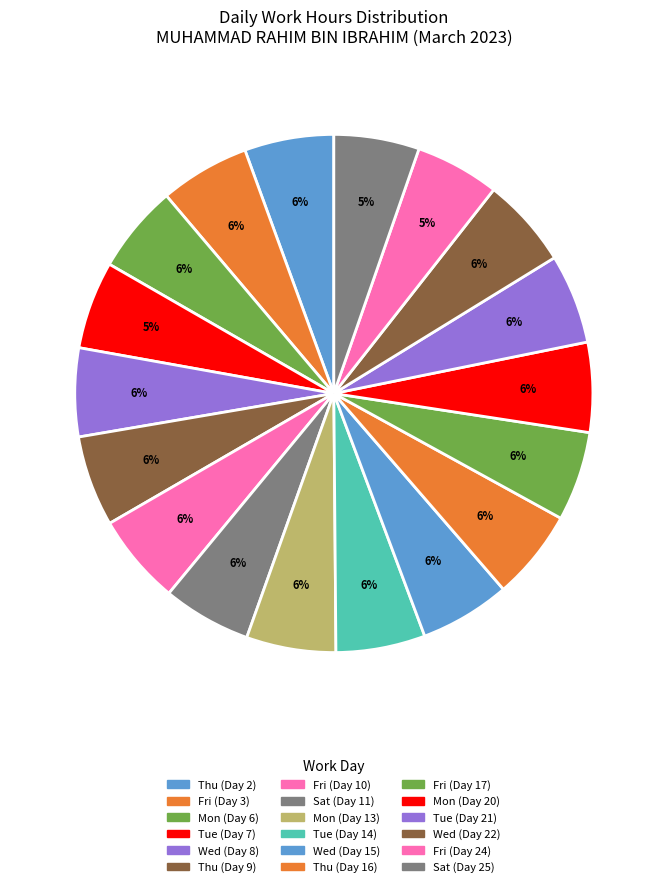

Which slice is the largest?

Thu (Day 9)